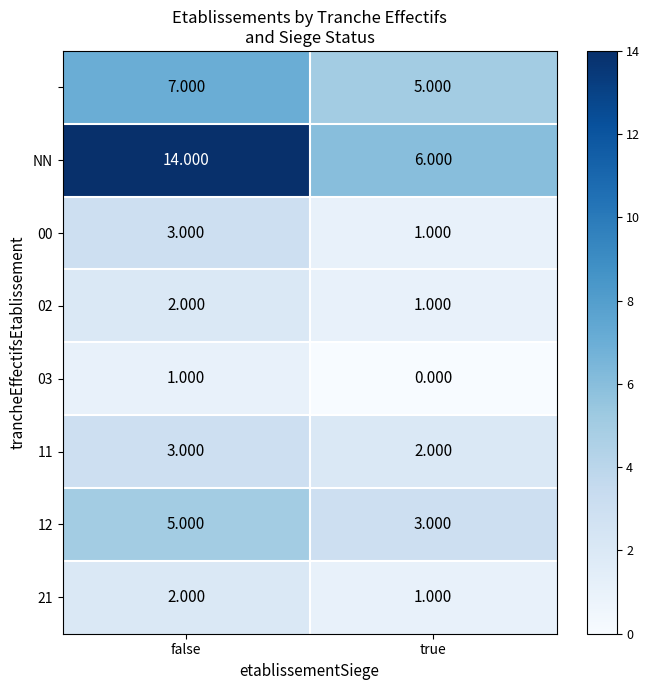

Which label corresponds to the smallest value in the chart?

true